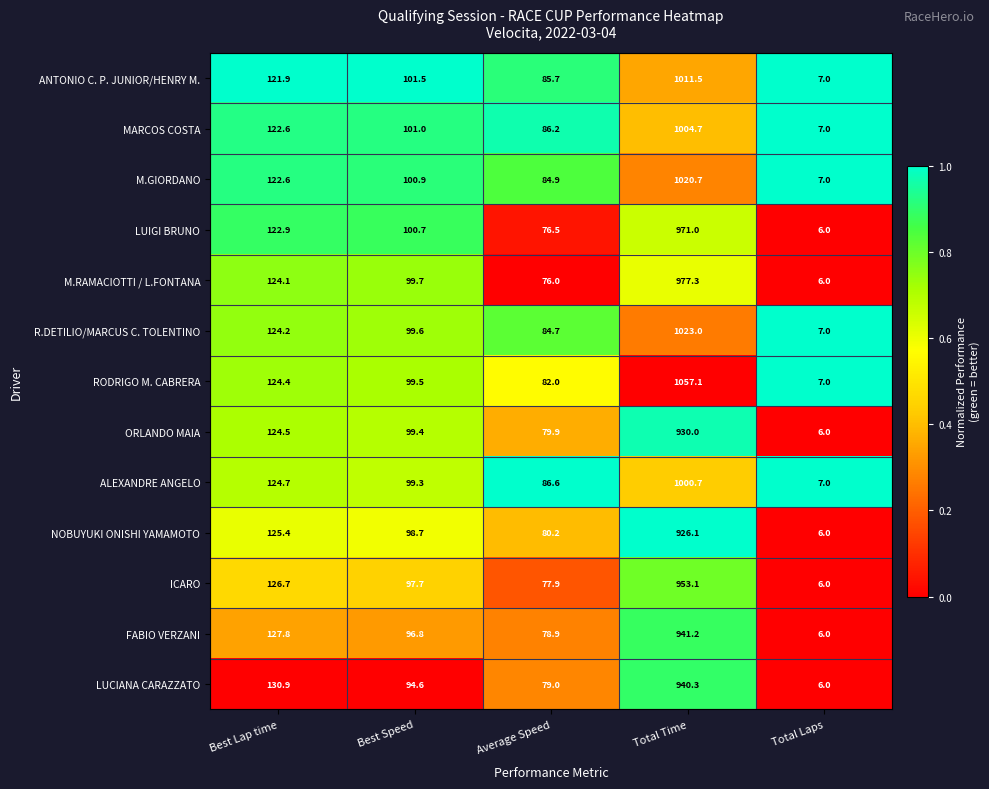

What is the average value of the LUIGI BRUNO series?

255.4